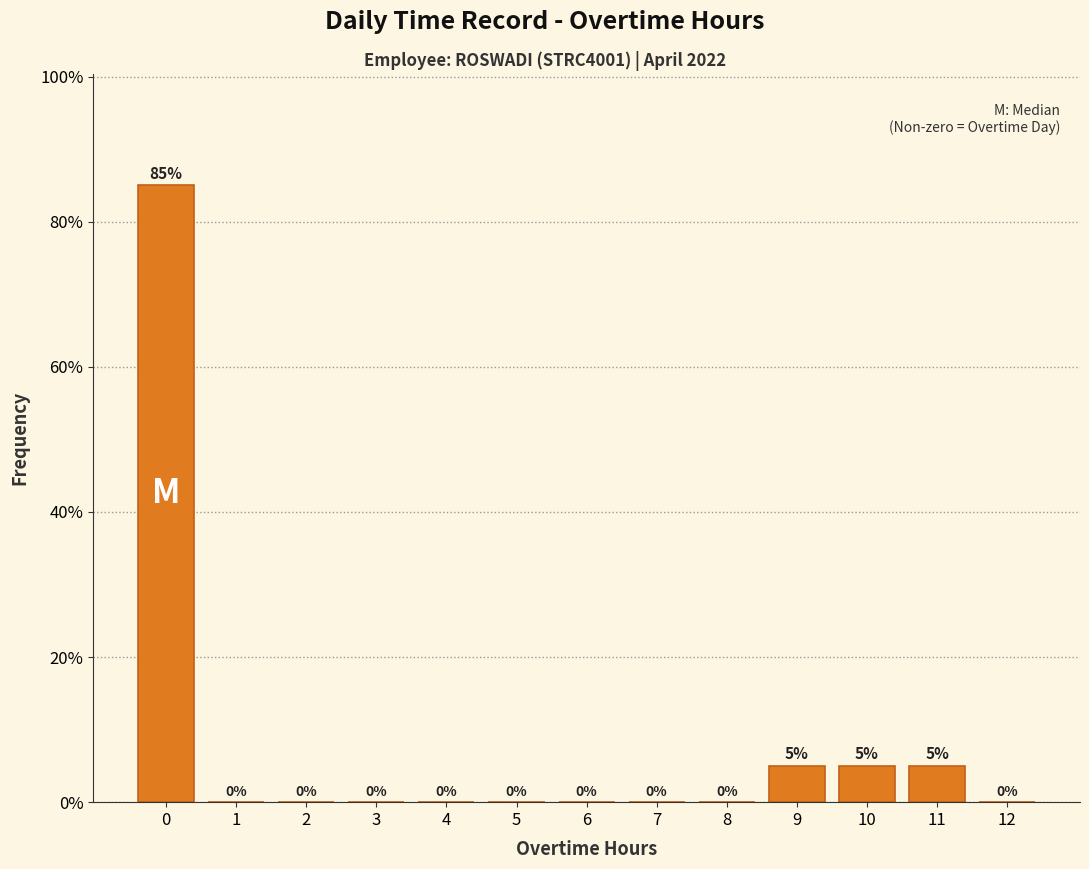

Reading left to right, what are all the values shown in this chart?

0=85	1=0	2=0	3=0	4=0	5=0	6=0	7=0	8=0	9=5	10=5	11=5	12=0